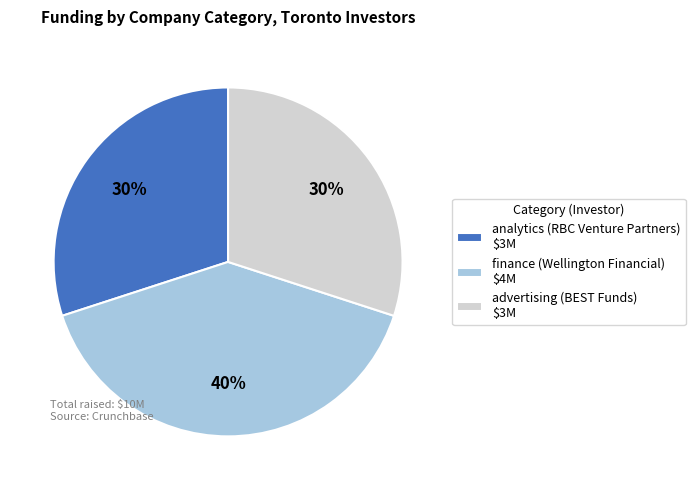

Combined, do analytics (RBC Venture Partners) and finance (Wellington Financial) account for over 50%?

Yes